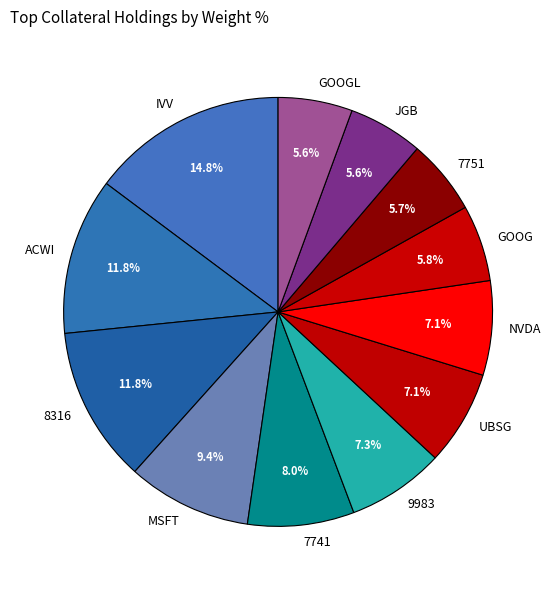

To the nearest percent, what is the combined percentage of UBSG and ACWI?

19%